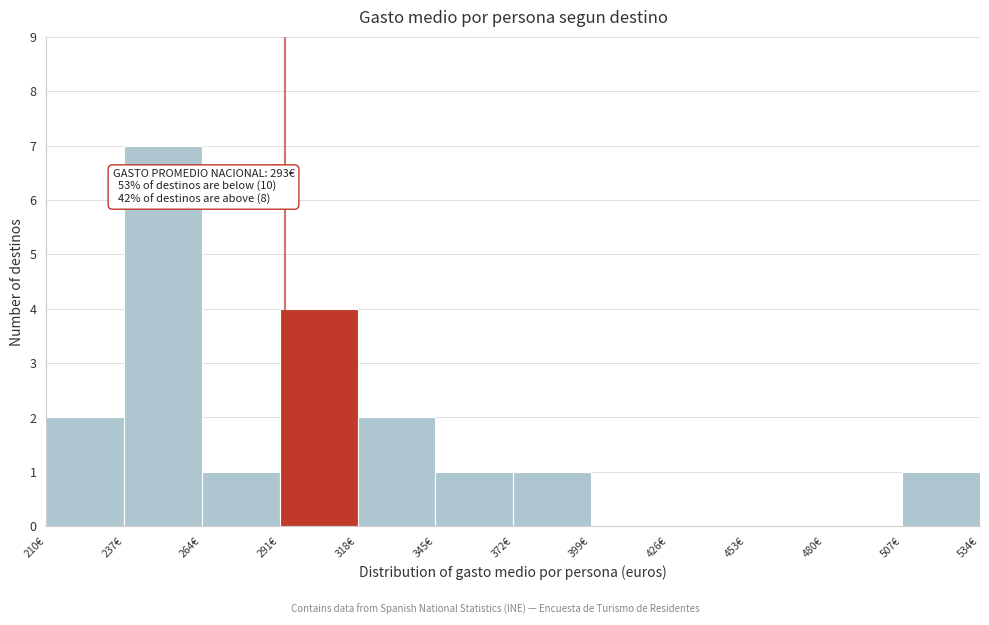

Over which range of the x-axis is the bar tallest?

237 to 264